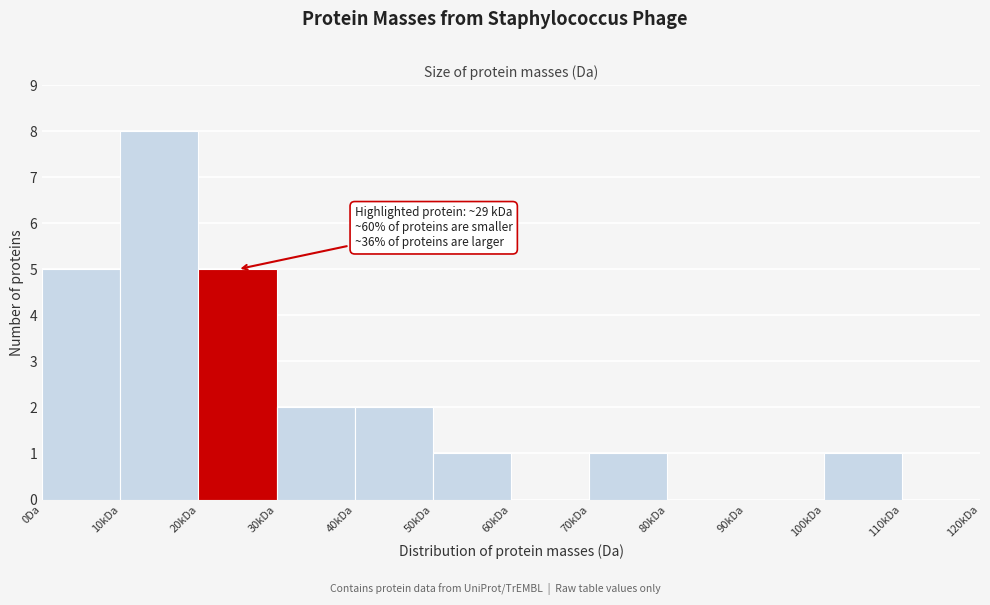

Reading left to right, list all the values displayed in this chart.

0Da=5	10kDa=8	20kDa=5	30kDa=2	40kDa=2	50kDa=1	60kDa=0	70kDa=1	80kDa=0	90kDa=0	100kDa=1	110kDa=0